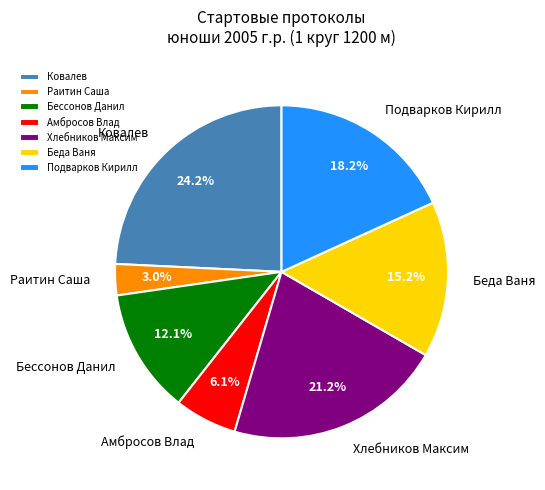

Count the number of slices in the pie.

7